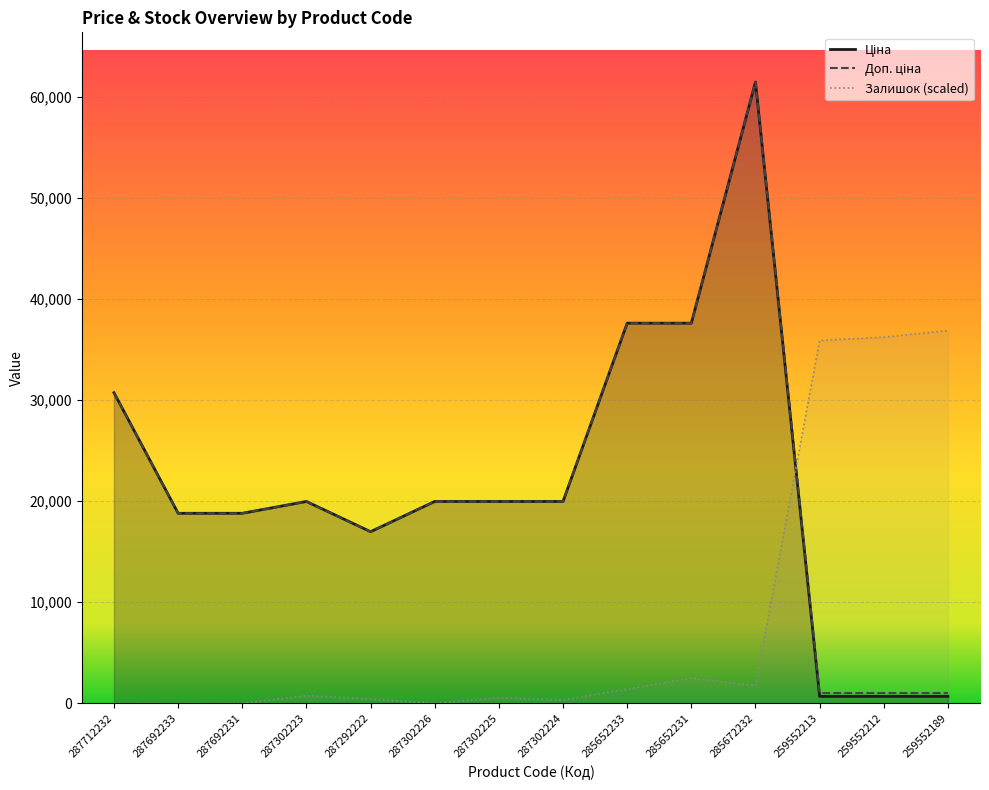

The Доп. ціна series shows 583.5 at 259552213. True or false?

False